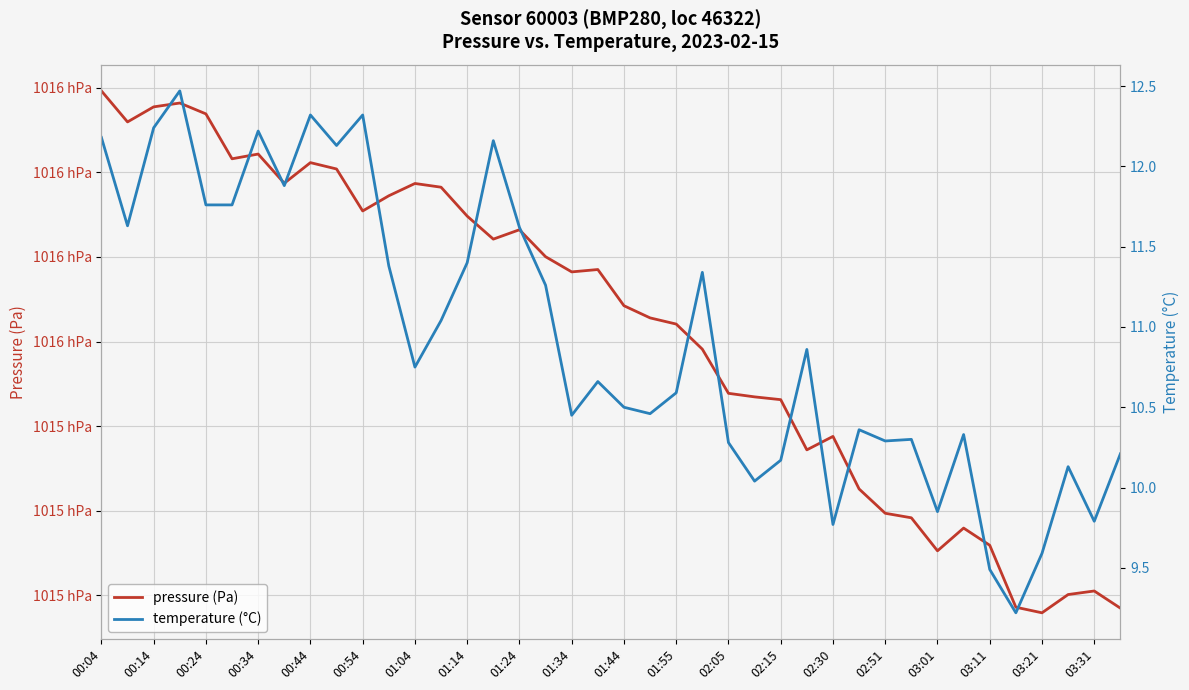

How many categories are shown in the chart?

40